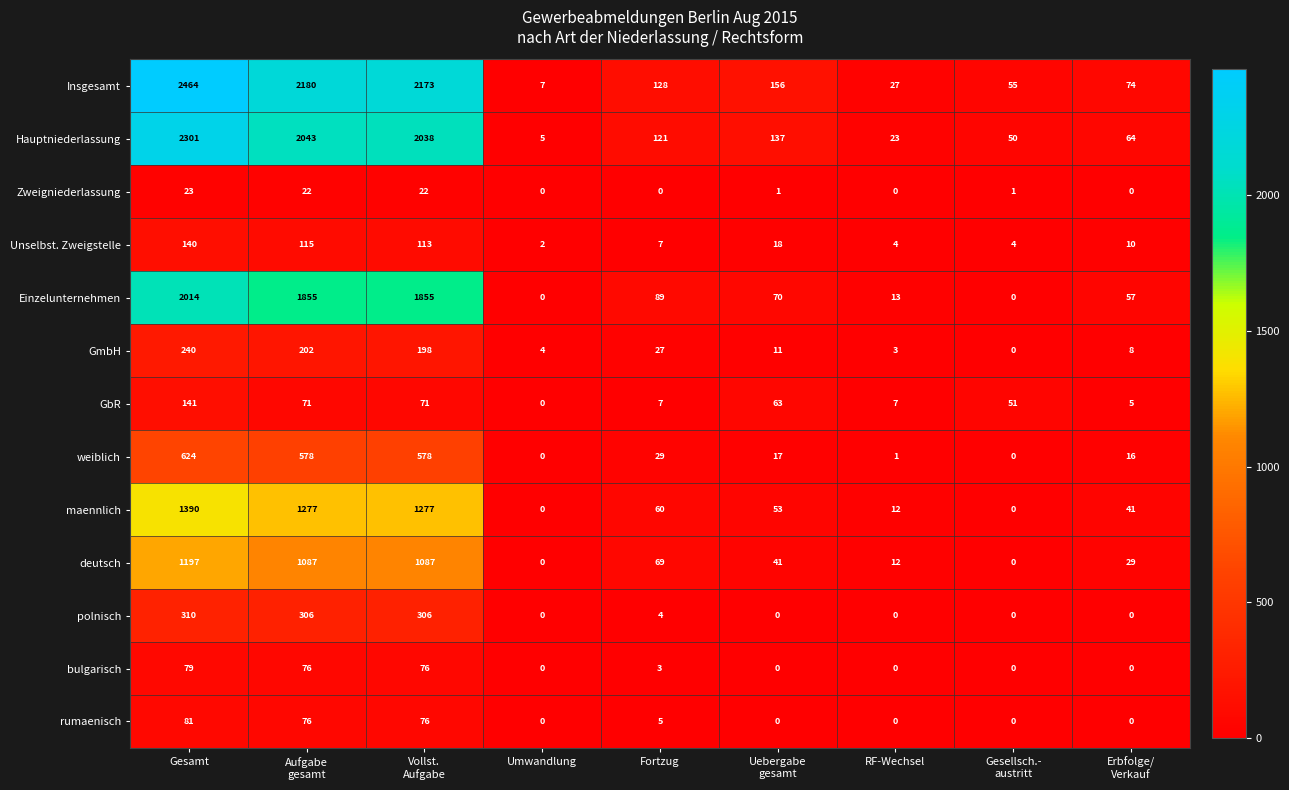

True or false: Insgesamt has a value of 2464 at Gesamt.

True